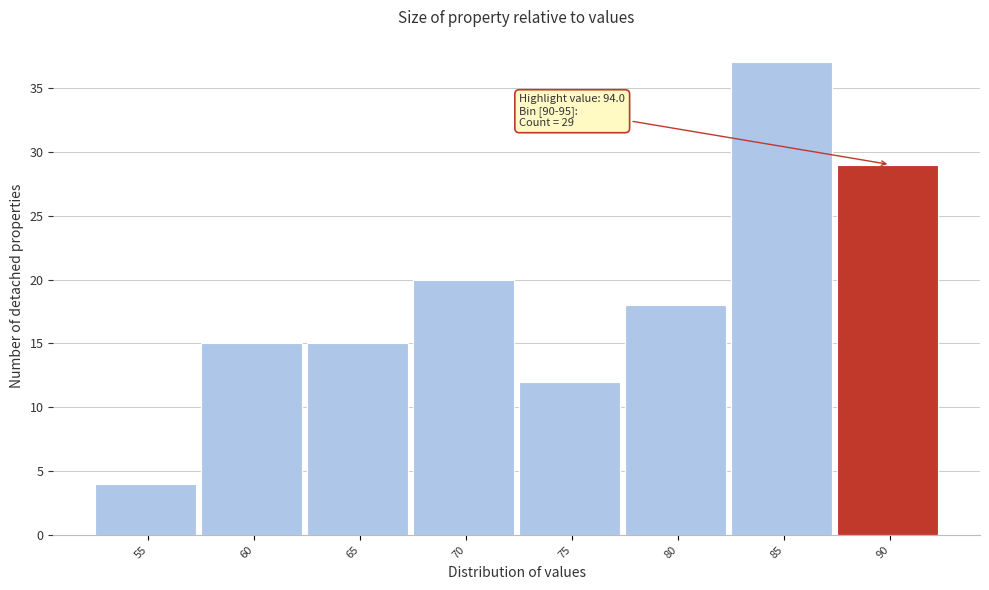

Reading left to right, transcribe all the data shown in this chart.

4	15	15	20	12	18	37	29